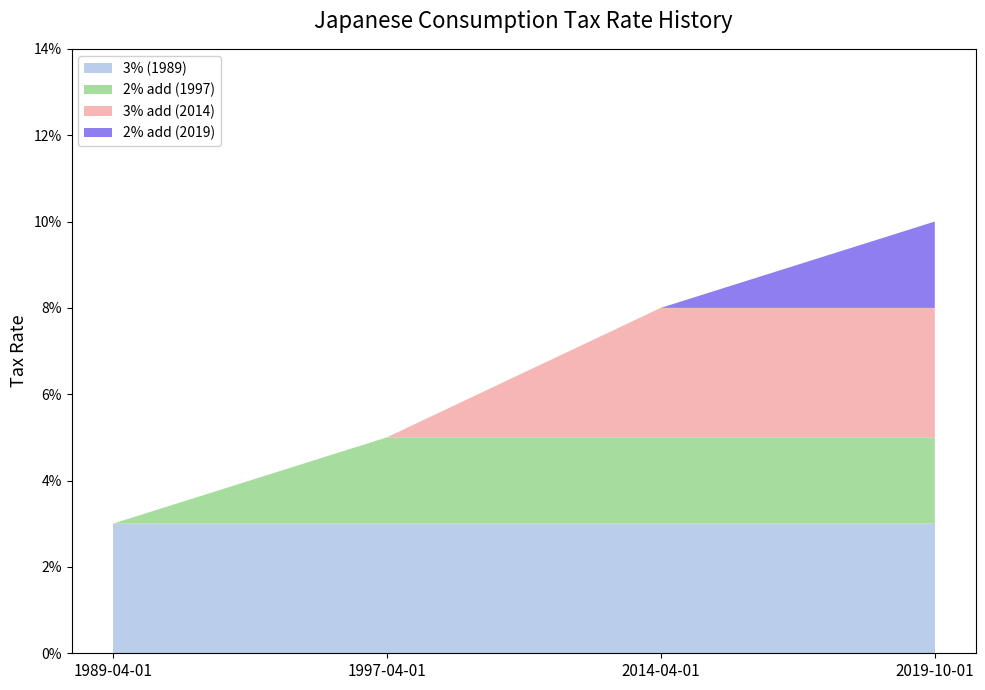

What are all the series names shown in the legend?

3% (1989), 2% add (1997), 3% add (2014), 2% add (2019)